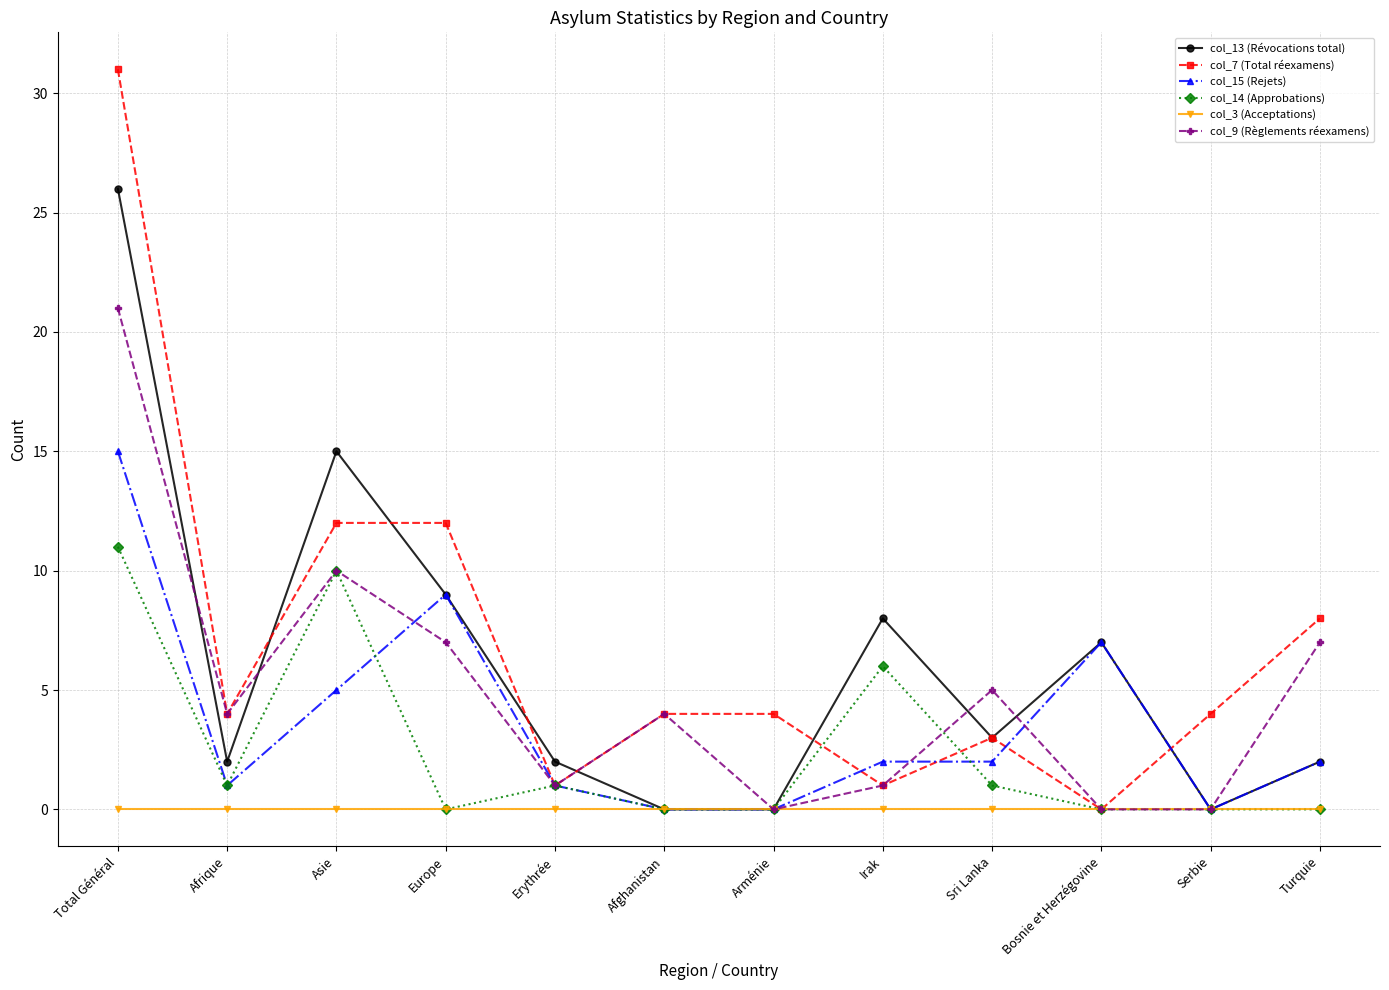

Count the number of data series in this chart.

6